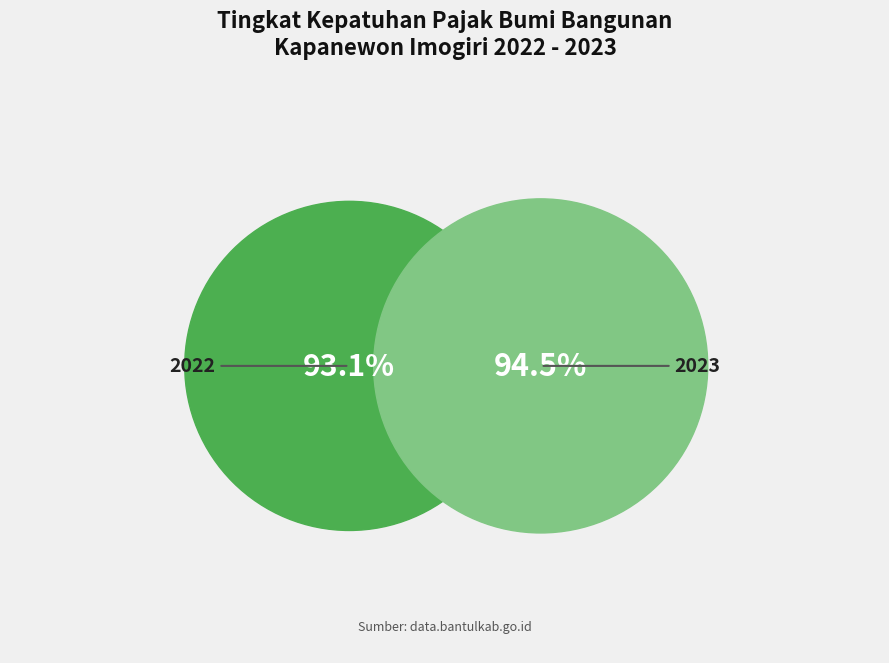

What percentage is the 2022 slice, to the nearest percent?

50%